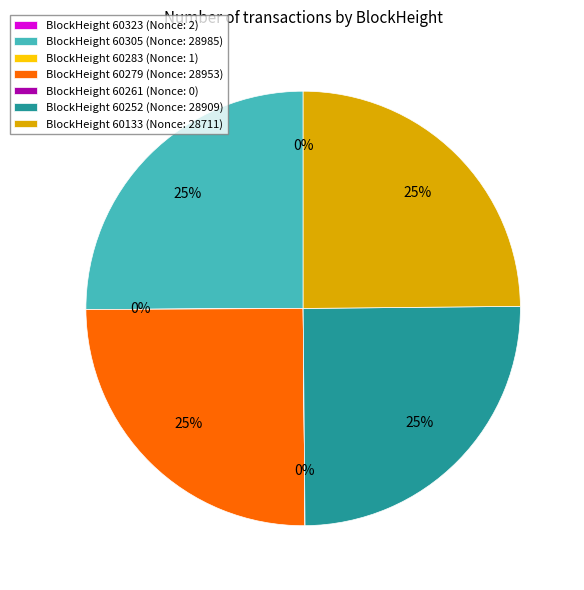

To the nearest percent, what is the average slice percentage?

14%